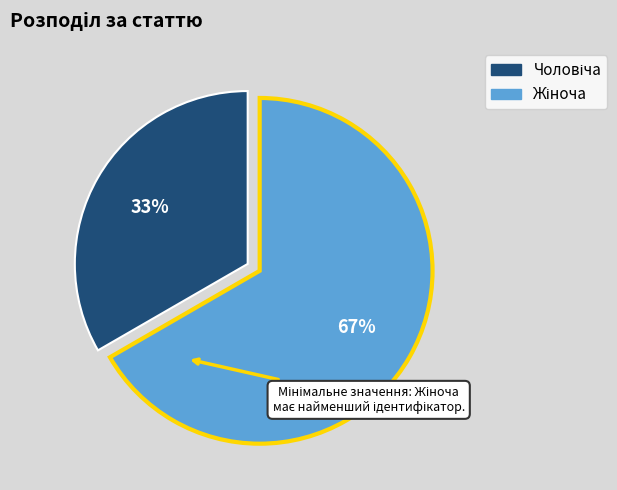

Is there a majority slice in this chart?

Yes